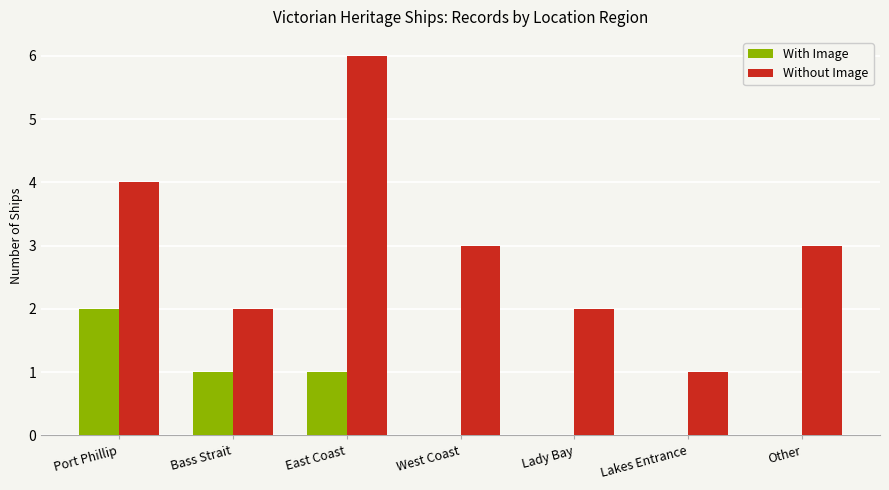

The value of Without Image at Bass Strait is 2. True or false?

True